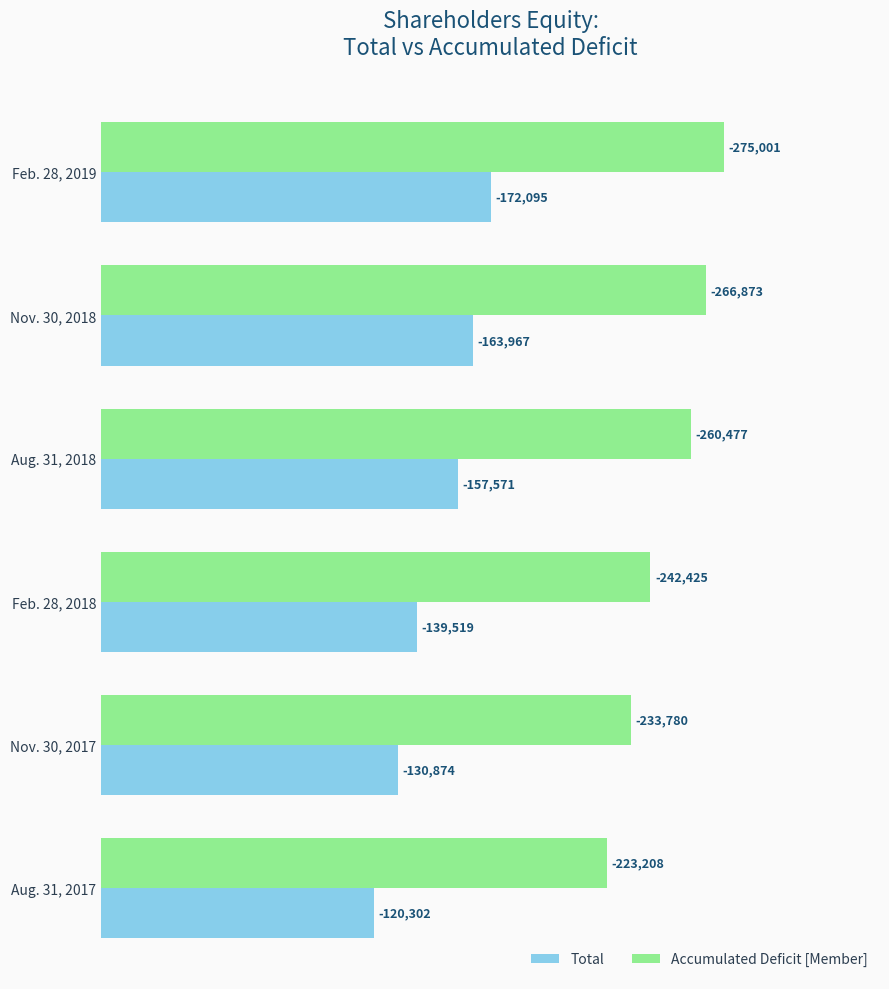

At how many categories does at least one series exceed 230928?

5